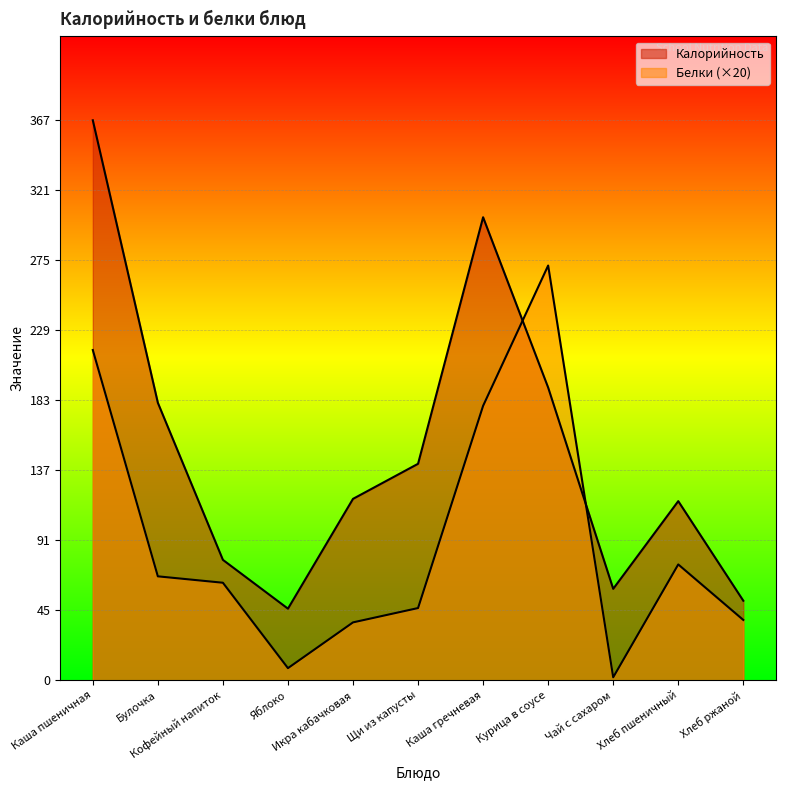

What is the minimum value for Калорийность?

47.0